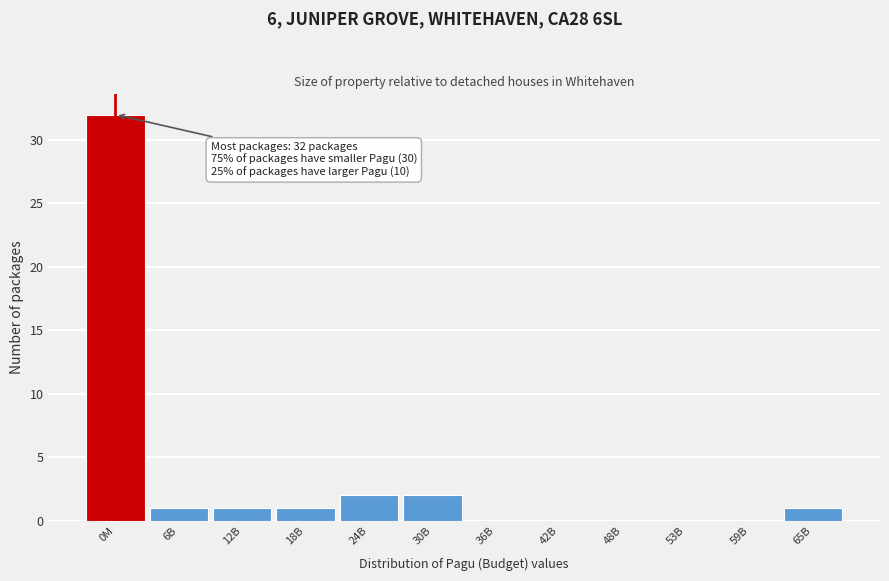

Reading right to left, transcribe all the data shown in this chart.

65B=1	59B=0	53B=0	48B=0	42B=0	36B=0	30B=2	24B=2	18B=1	12B=1	6B=1	0M=32